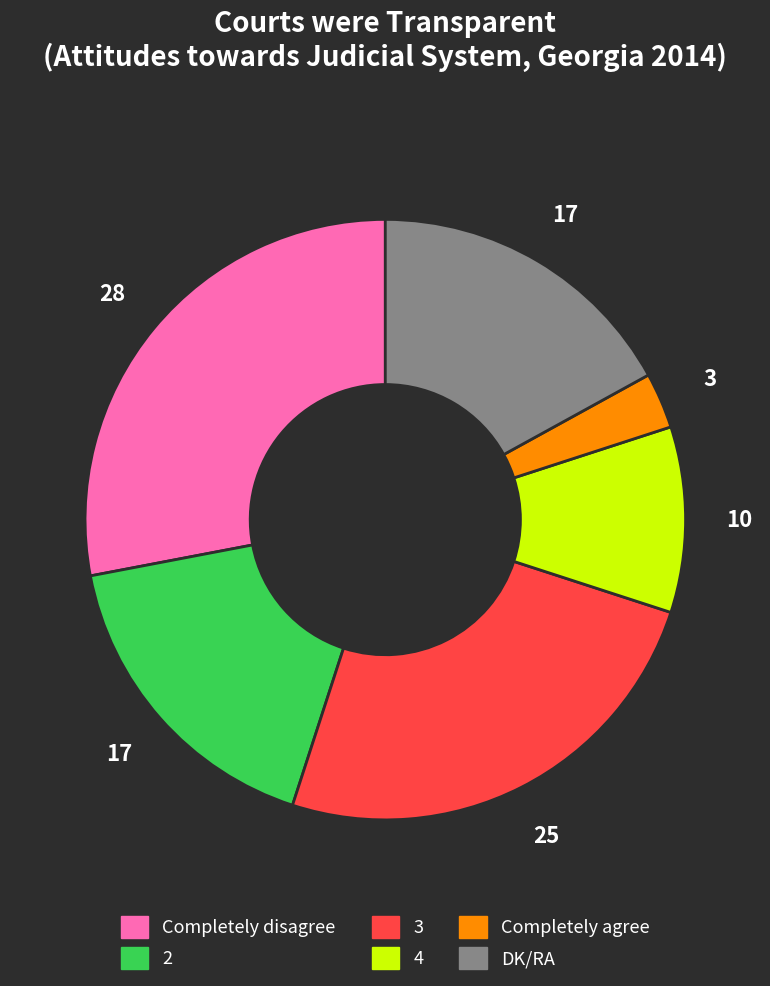

Is it true that 2 is 17% of the pie?

True